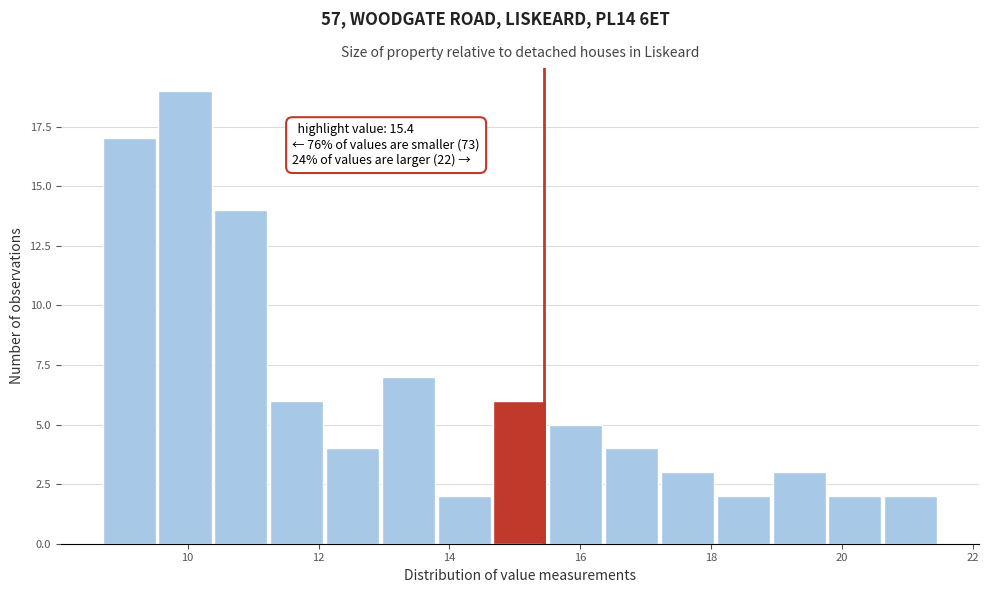

Over which range of the x-axis is the bar tallest?

9.6 to 10.4